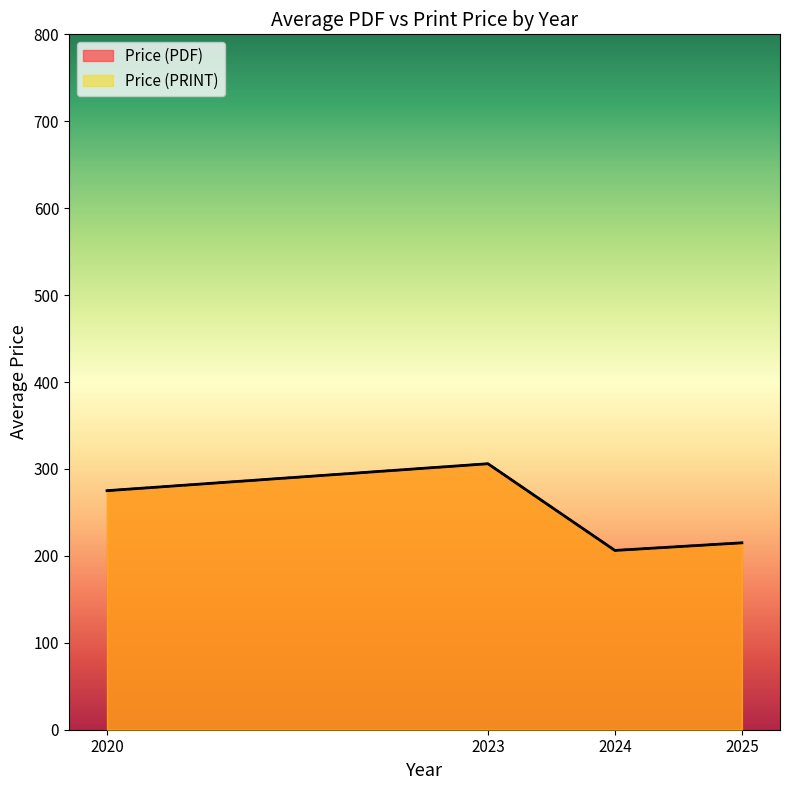

Which series has the largest range (max minus min)?

Price (PDF)